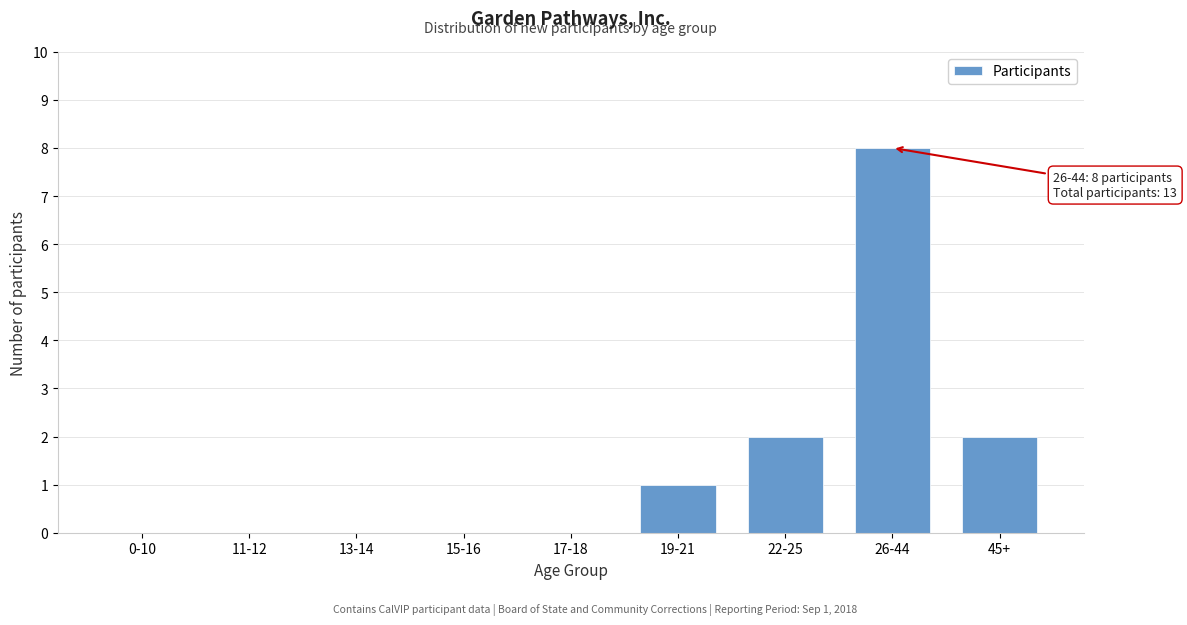

Reading left to right, transcribe all the data shown in this chart.

0-10=0	11-12=0	13-14=0	15-16=0	17-18=0	19-21=1	22-25=2	26-44=8	45+=2